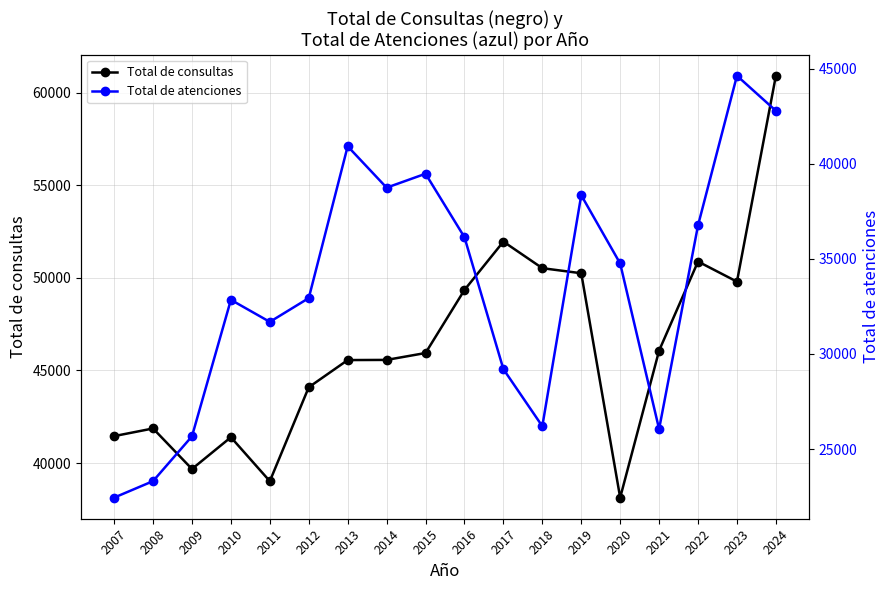

How many data points in Total de atenciones are less than 34756?

9